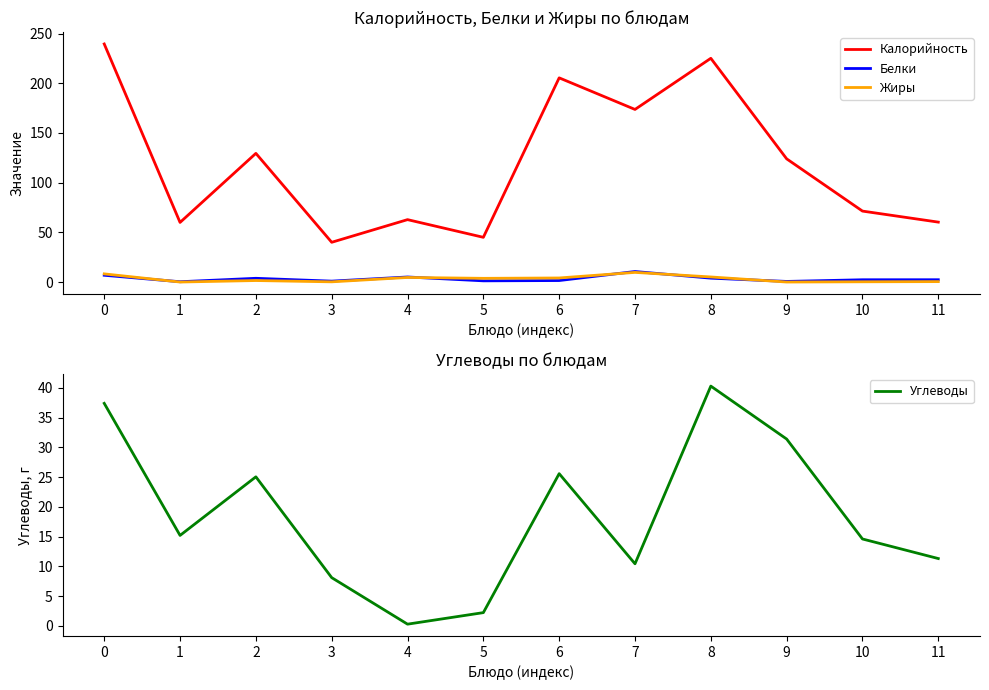

What is the sum of the Калорийность values at 10 and 2?

200.9